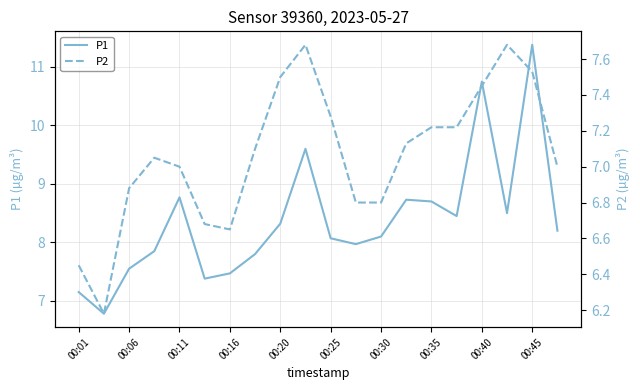

What is the lowest value of the P1 series?

6.8